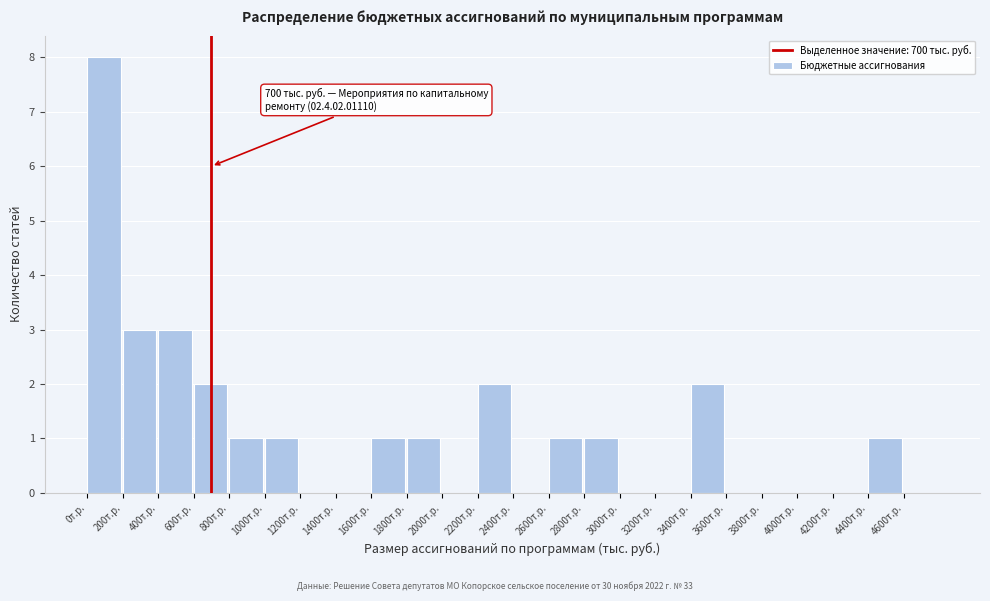

Over which range of the x-axis is the bar tallest?

0 to 200